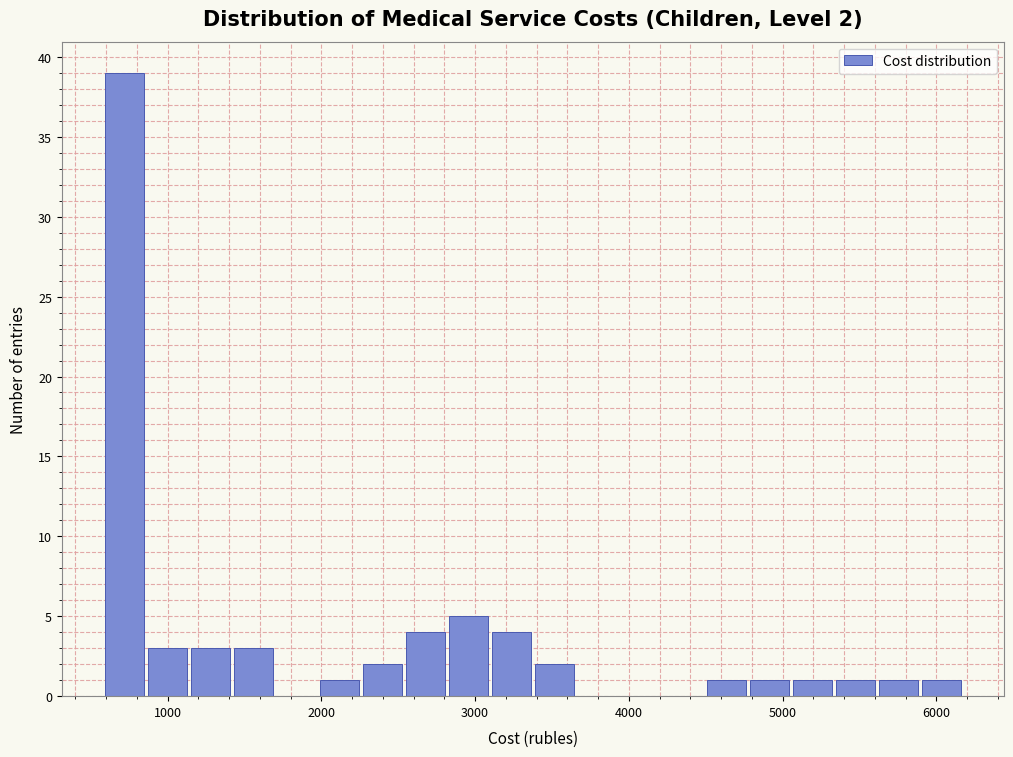

Read against the x-axis, roughly where is the centre of the tallest bar?

700